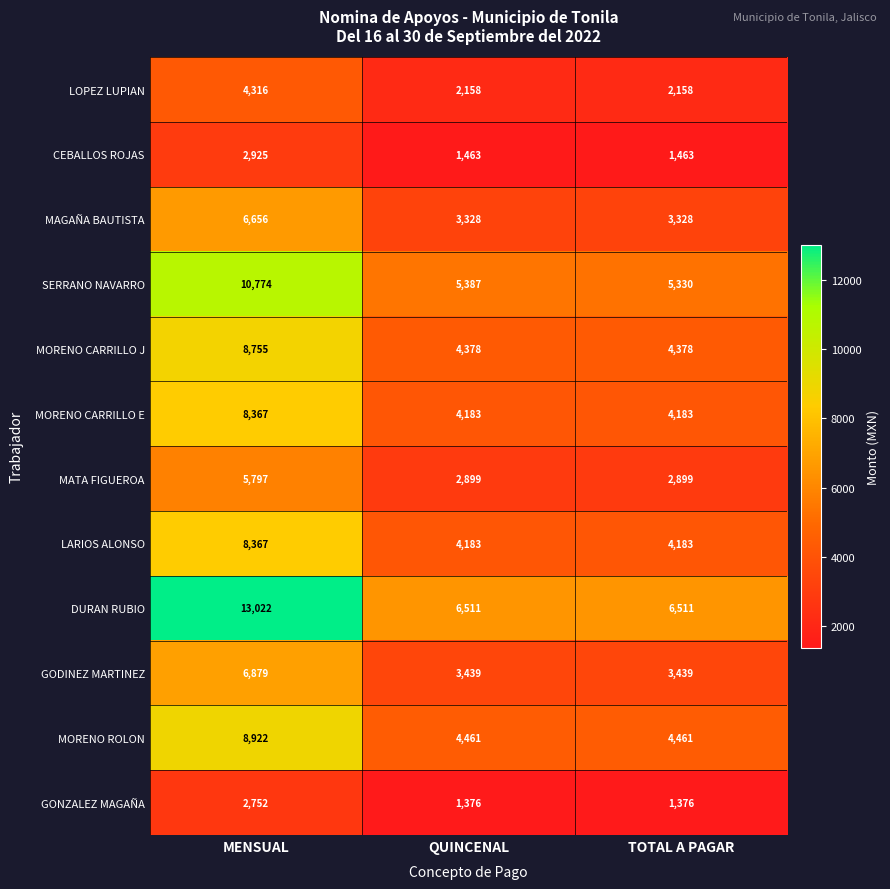

The GONZALEZ MAGAÑA series shows 3617 at MENSUAL. True or false?

False